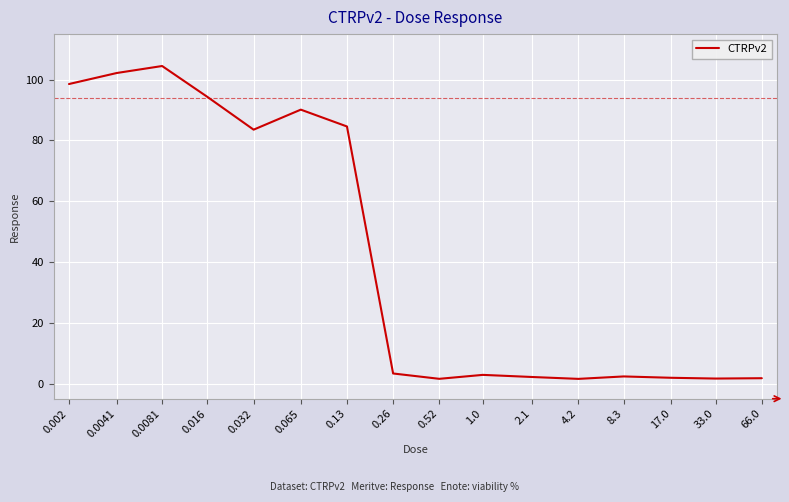

At which category does the data reach its first local valley?

0.032